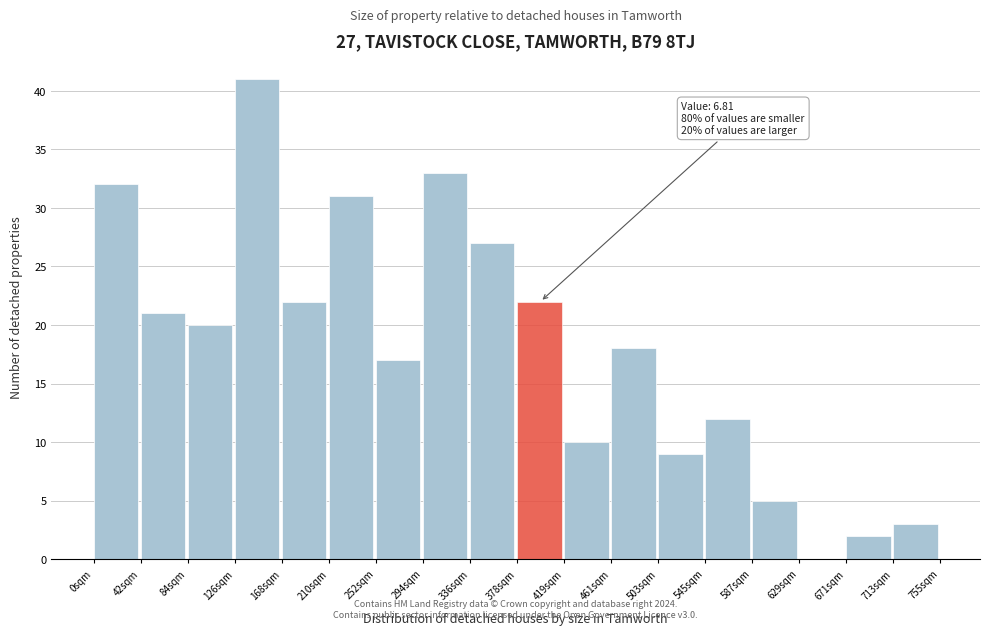

Reading right to left, extract all data points from this chart.

713sqm=3	671sqm=2	629sqm=0	587sqm=5	545sqm=12	503sqm=9	461sqm=18	419sqm=10	378sqm=22	336sqm=27	294sqm=33	252sqm=17	210sqm=31	168sqm=22	126sqm=41	84sqm=20	42sqm=21	0sqm=32